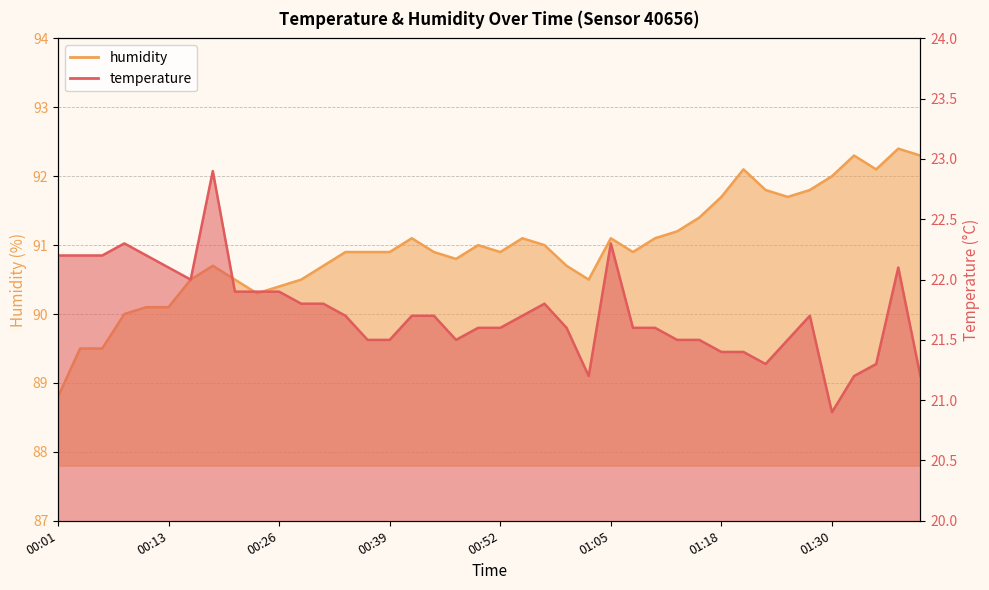

Rank the series at 00:50 from highest to lowest value.

humidity, temperature